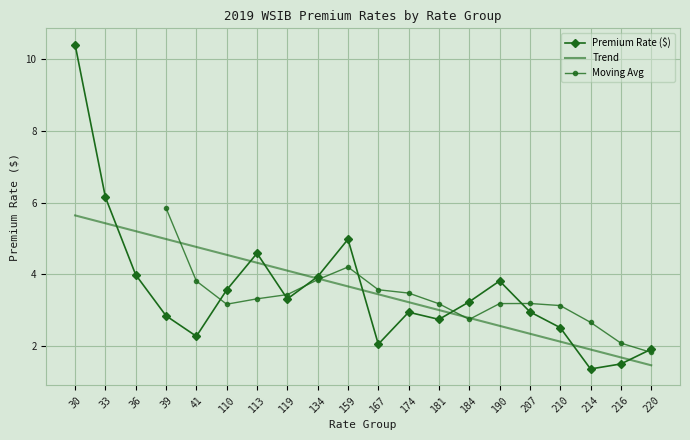

The chart shows a value of 3.9 at 41. True or false?

False